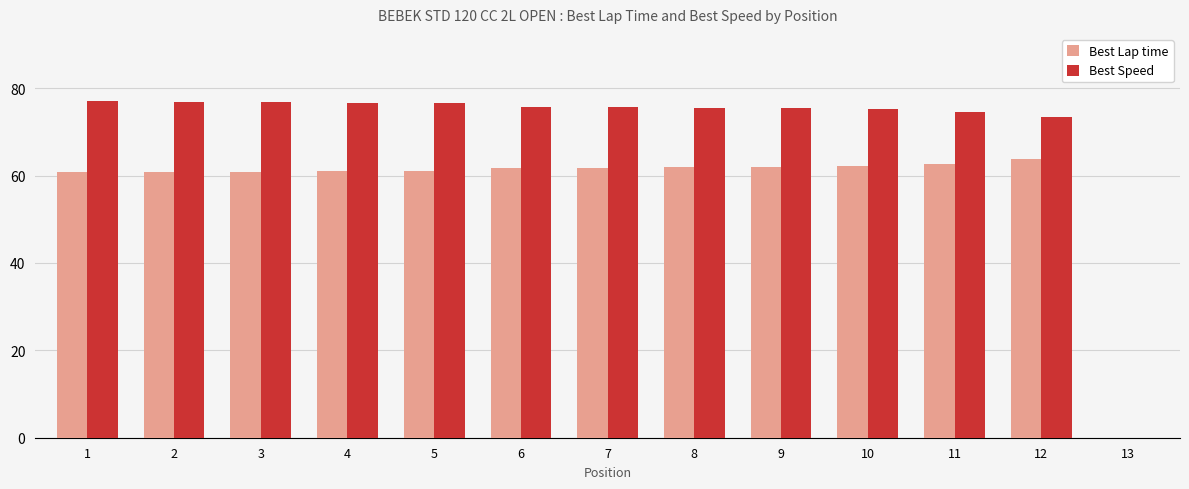

What is the difference between the Best Speed values at 1 and 9?

1.5